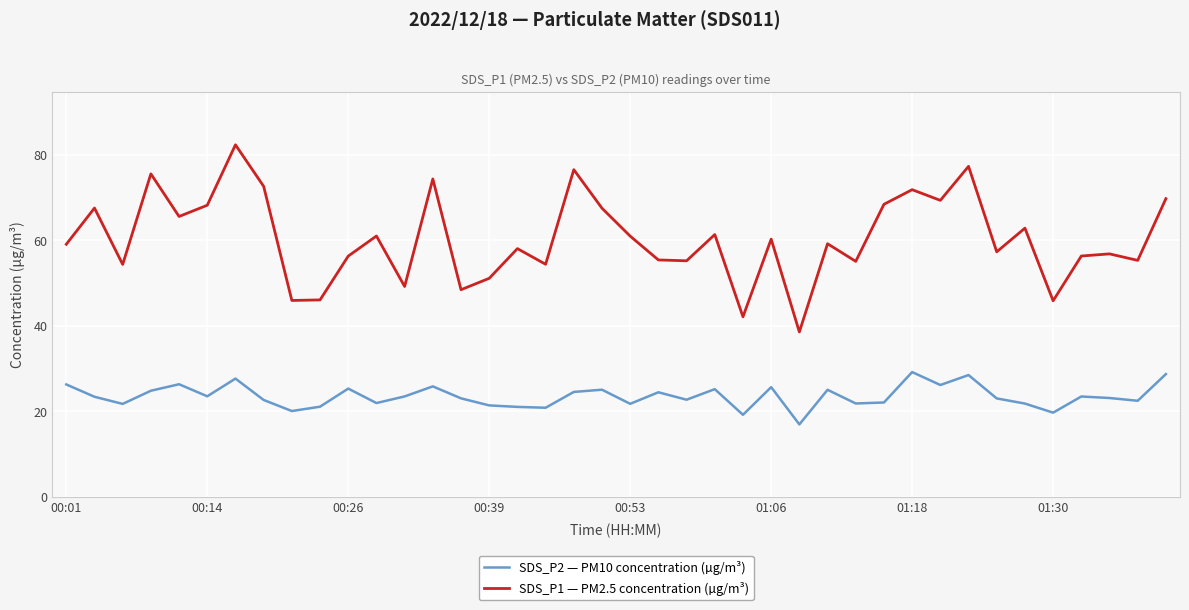

What is the difference between the second highest and minimum values in the SDS_P2 — PM10 concentration (µg/m³) series?

11.8